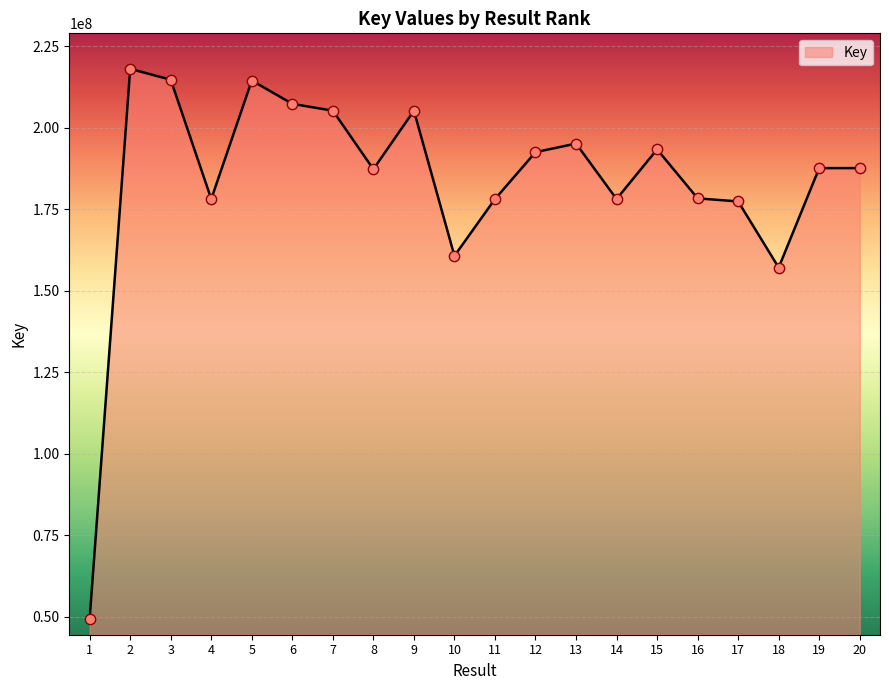

Approximately how many times larger is the value at 2 compared to 14?

1.2